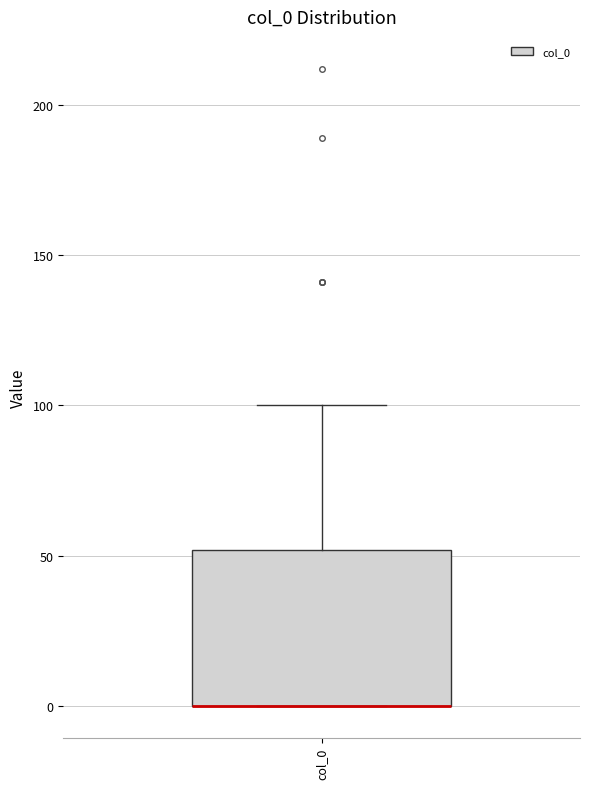

Where does the upper whisker of the box for col_0 end on the y-axis? The values are not printed on the chart, so give them approximately, as read against the axis.

100